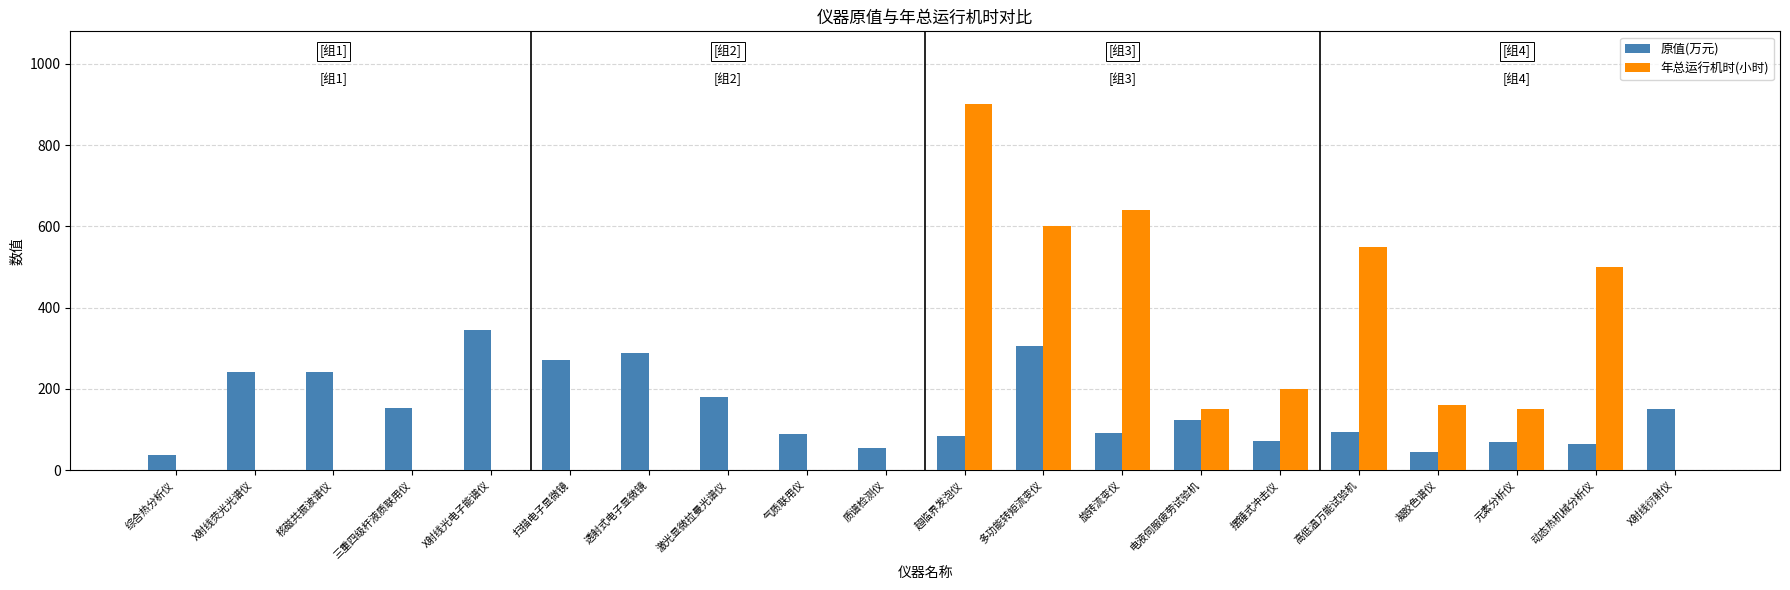

Does the chart contain stacked bars?

No